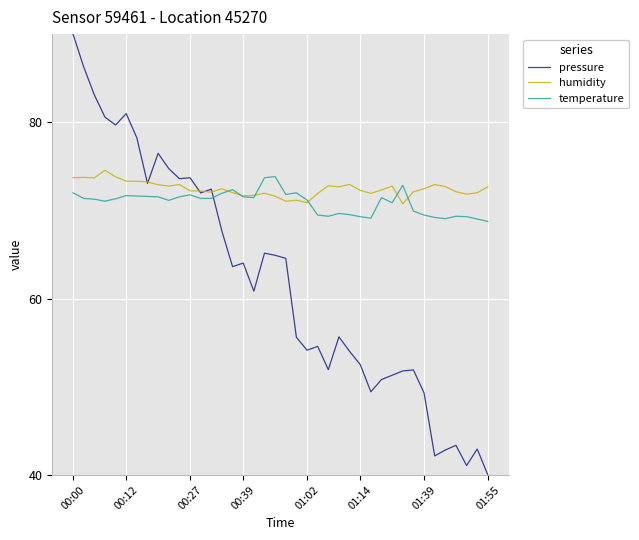

What are all the series names shown in the legend?

pressure, humidity, temperature